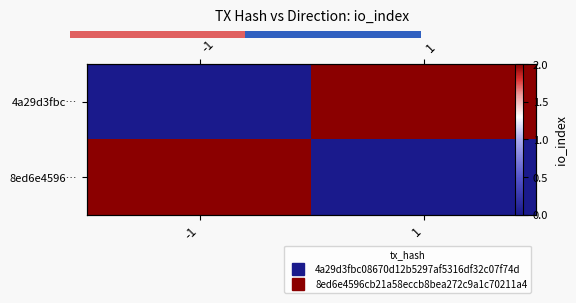

How many values in 4a29d3fbc… are above zero?

1